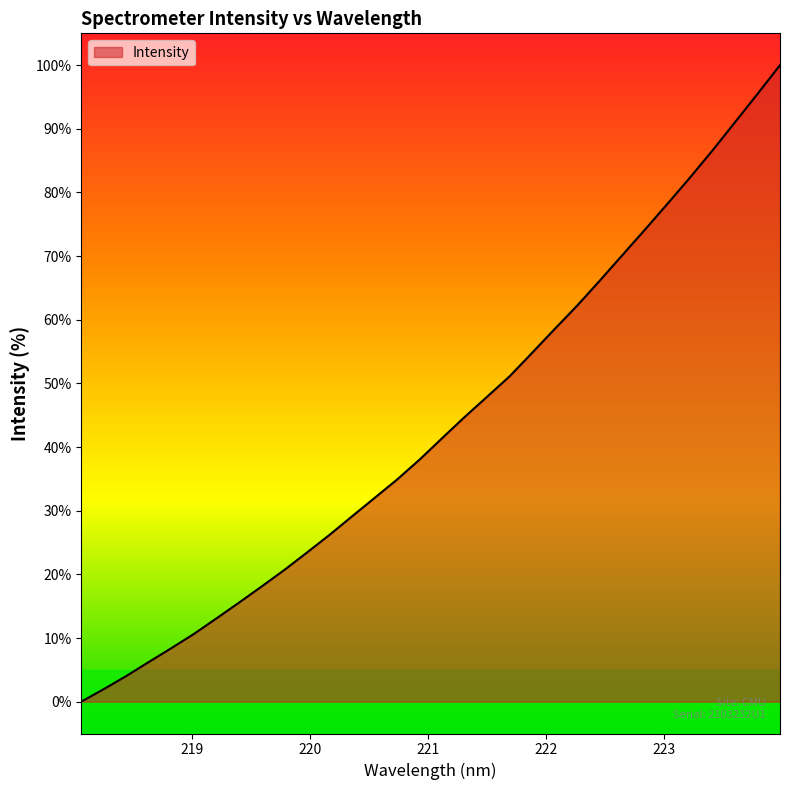

What is the difference between the second highest and minimum values?

95.5